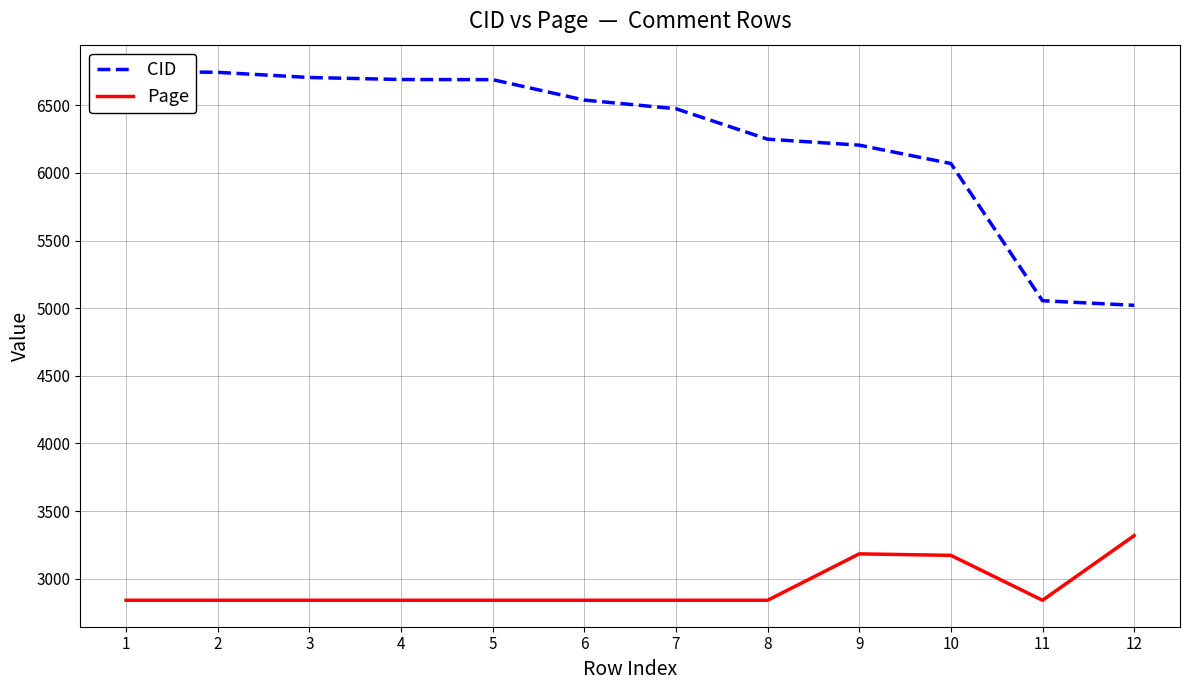

Is the value of CID at 6 greater than the value of Page at 10?

Yes